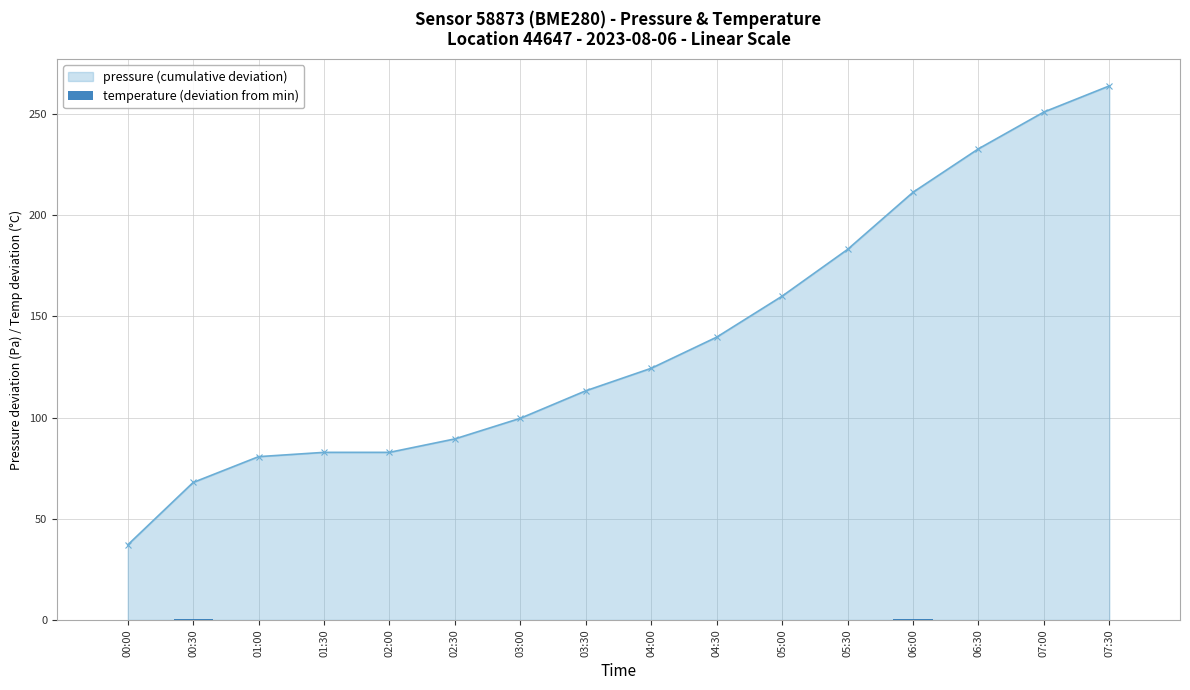

At which label does pressure (cumulative deviation) reach its minimum?

00:00